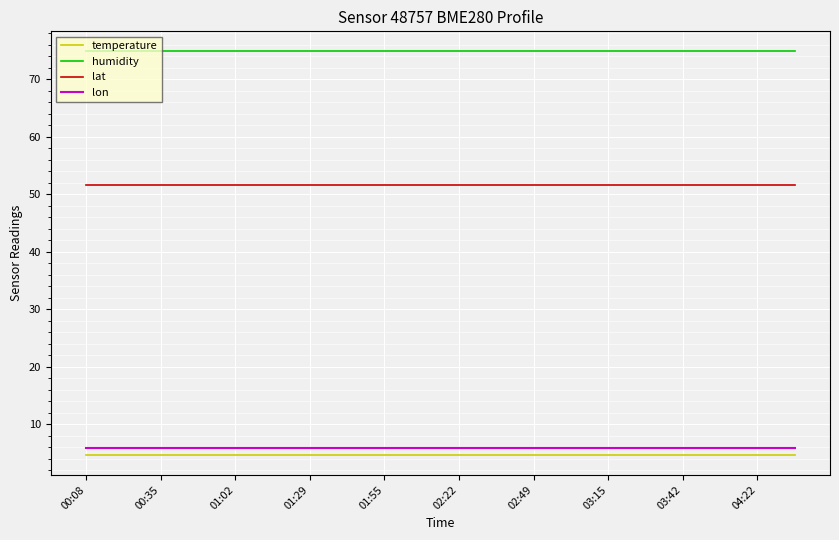

Which series has the largest total across all categories?

humidity